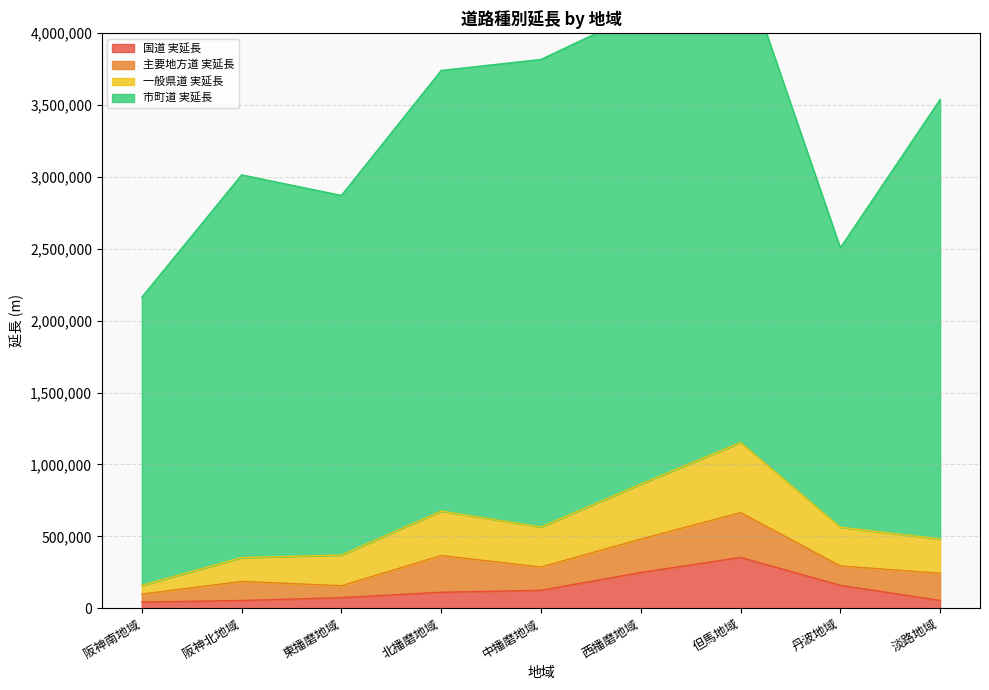

At which category is the sum across all series the highest?

但馬地域